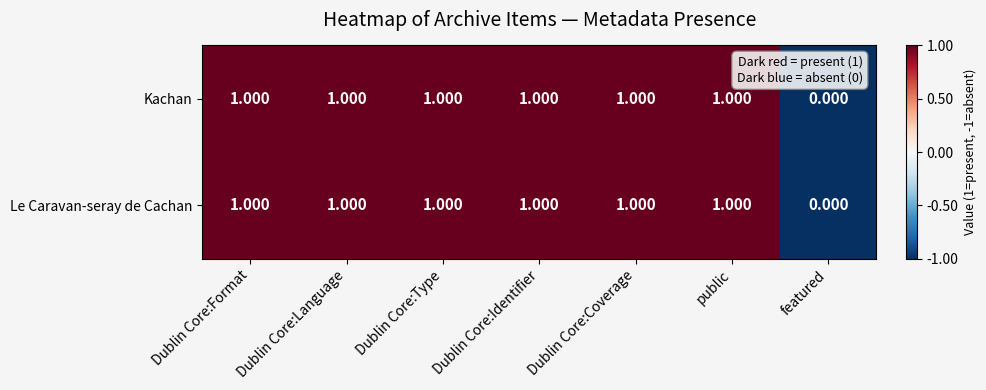

At which category does the chart reach its minimum across all series?

featured